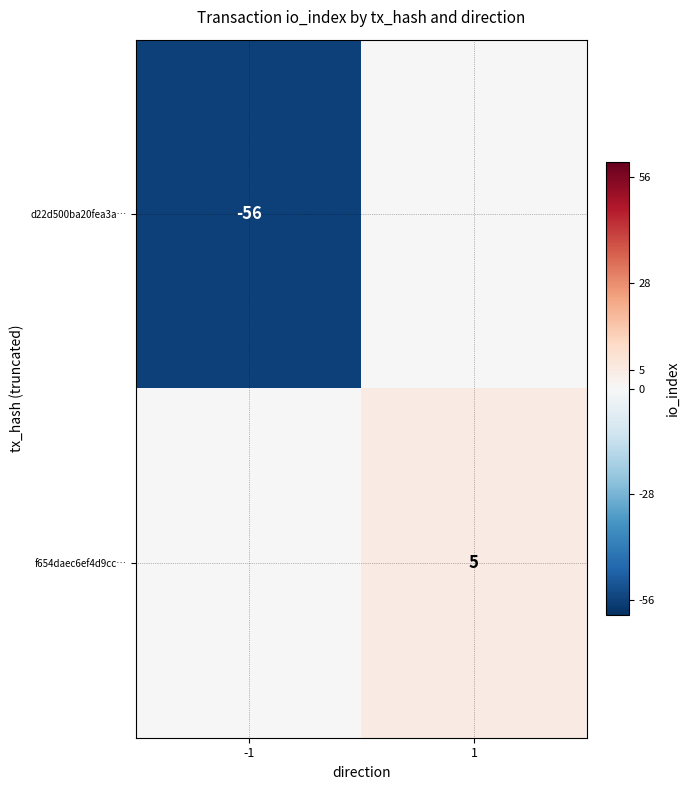

Is it true that d22d500ba20fea3a… equals -74 at -1?

False